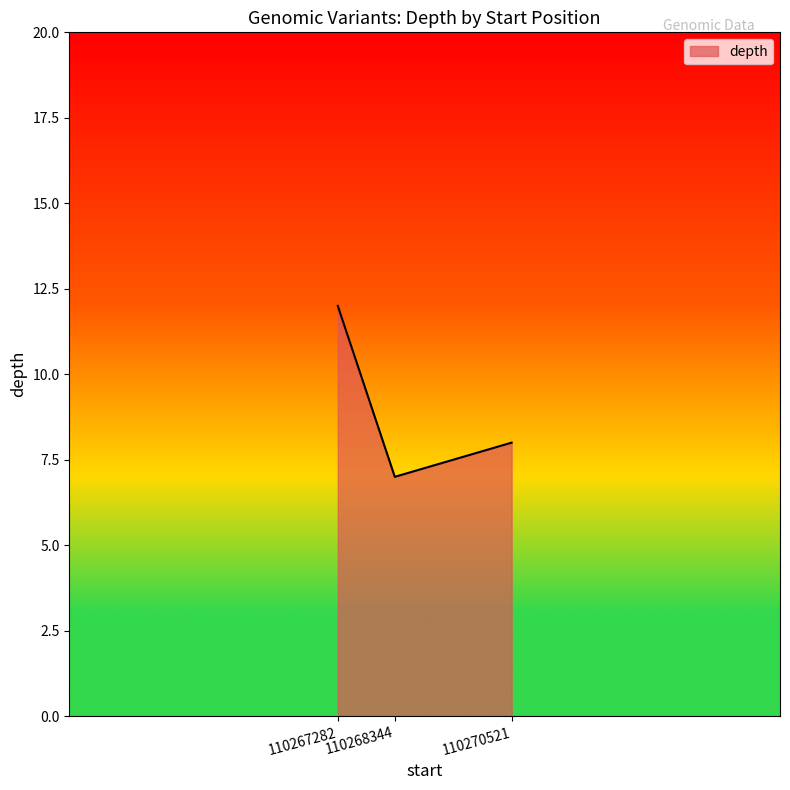

Rank the categories by value from lowest to highest.

110268344, 110270521, 110267282